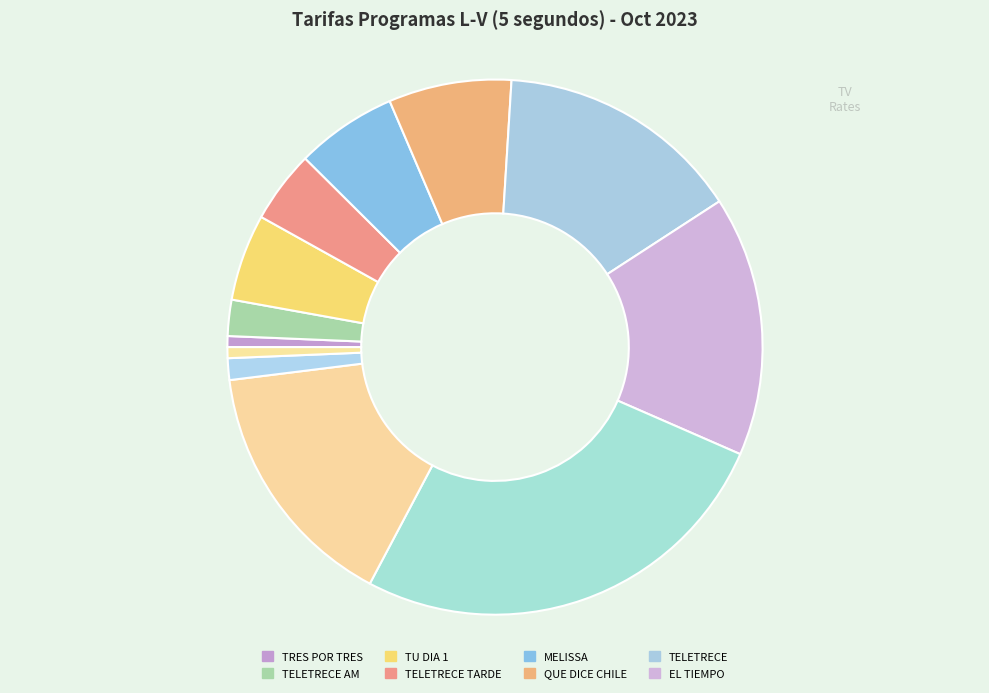

How many slices are in this pie chart?

12